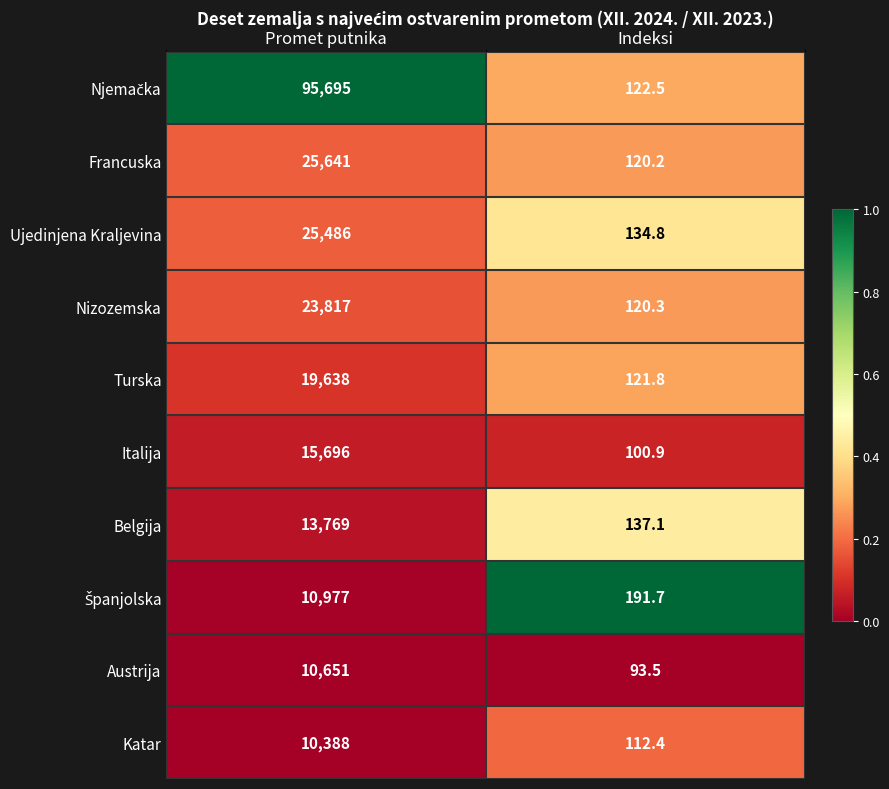

The value of Austrija at Promet putnika is 18127.5. True or false?

False